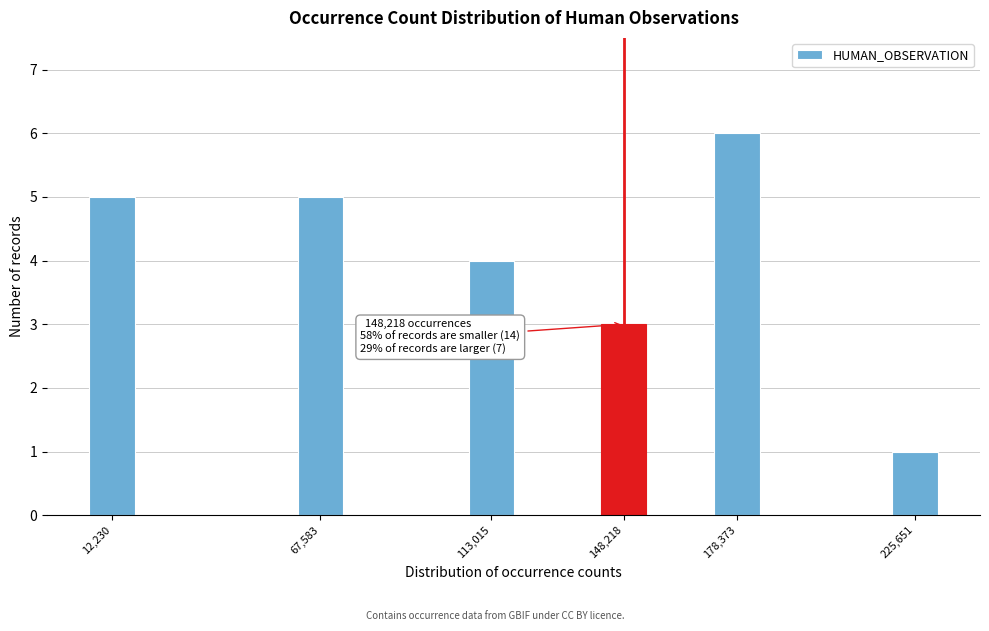

Reading left to right, transcribe all the data shown in this chart.

5	5	4	3	6	1